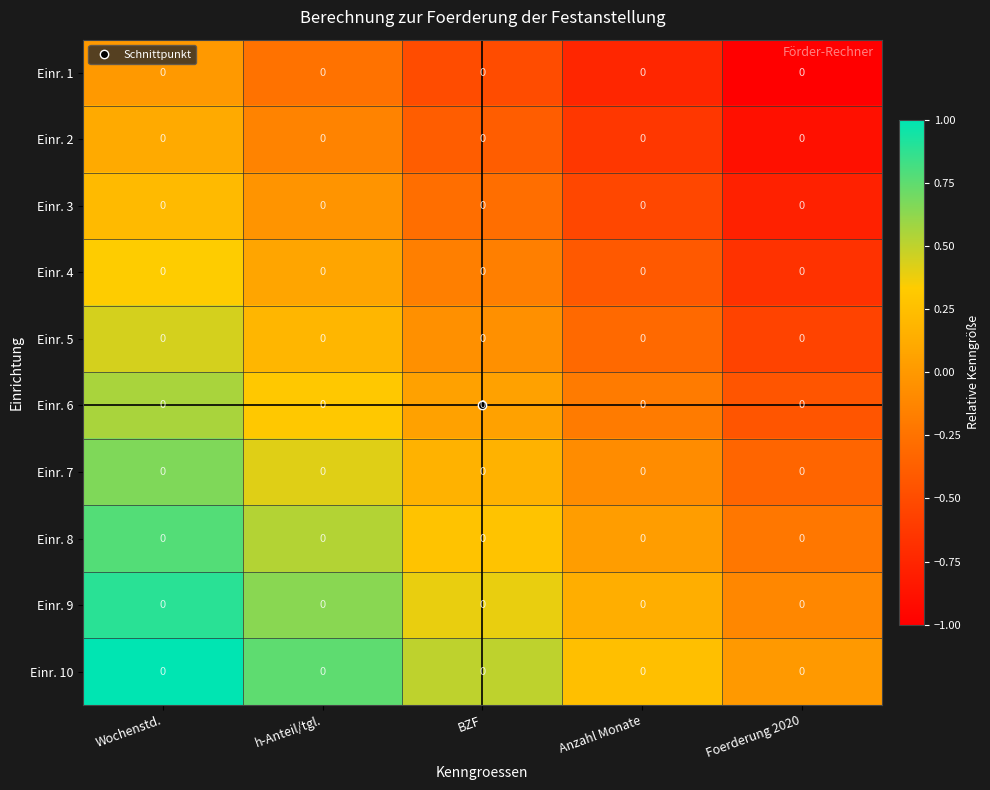

What is the spread (max minus min) of values at Wochenstd.?

1.0